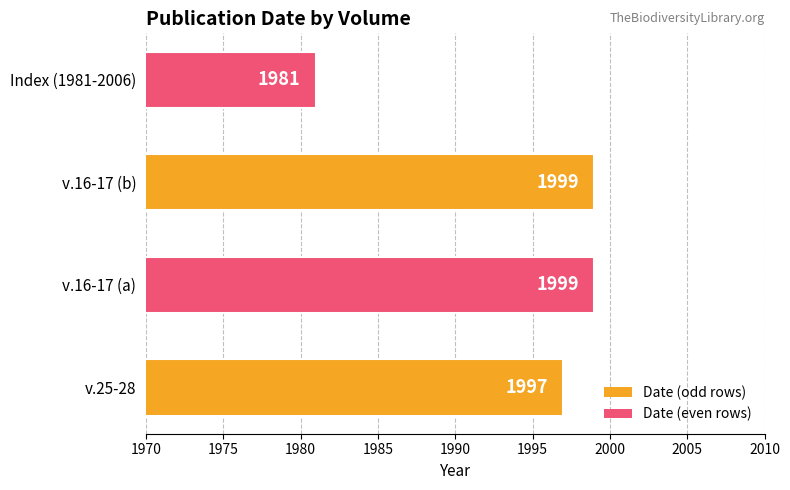

At which label is the value closest to 1990?

v.25-28